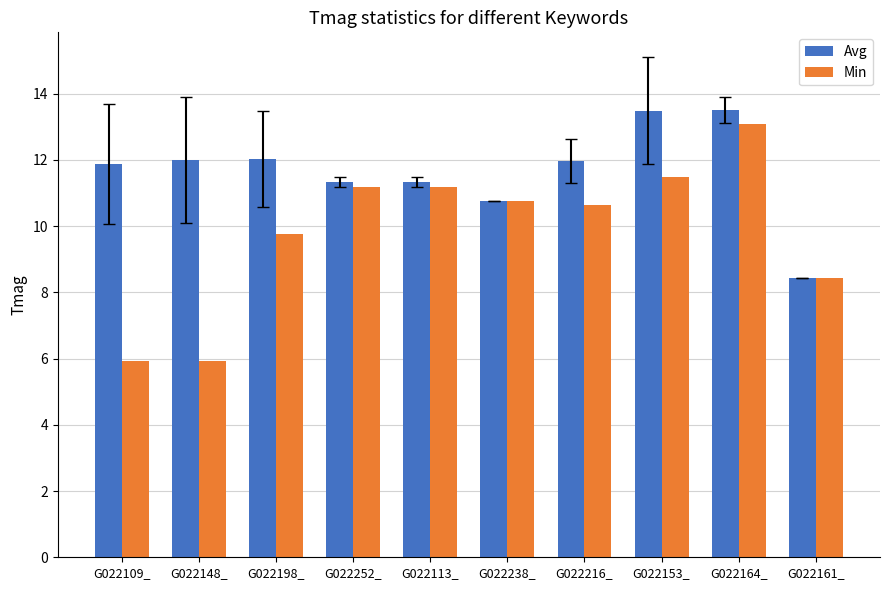

At which label does Min first exceed 10?

G022252_